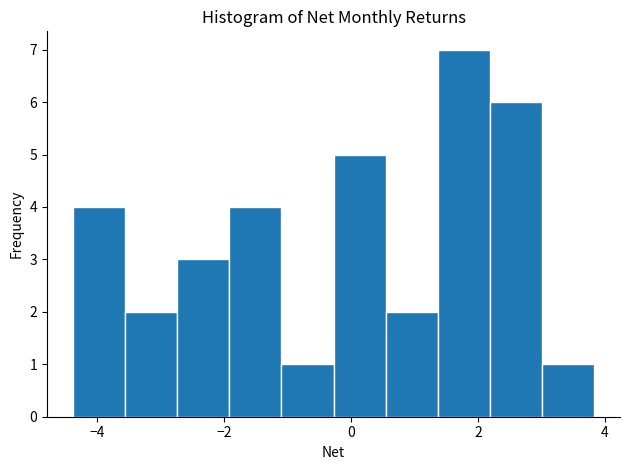

Reading left to right, list every bar in this chart as the range it spans on the x-axis followed by its height. Neither the bar edges nor the heights are printed on the chart, so give them approximately, as read against the axes.

-4.4 to -3.6: 4
-3.6 to -2.8: 2
-2.8 to -2.0: 3
-2.0 to -1.0: 4
-1.0 to -0.2: 1
-0.2 to 0.6: 5
0.6 to 1.4: 2
1.4 to 2.2: 7
2.2 to 3.0: 6
3.0 to 3.8: 1